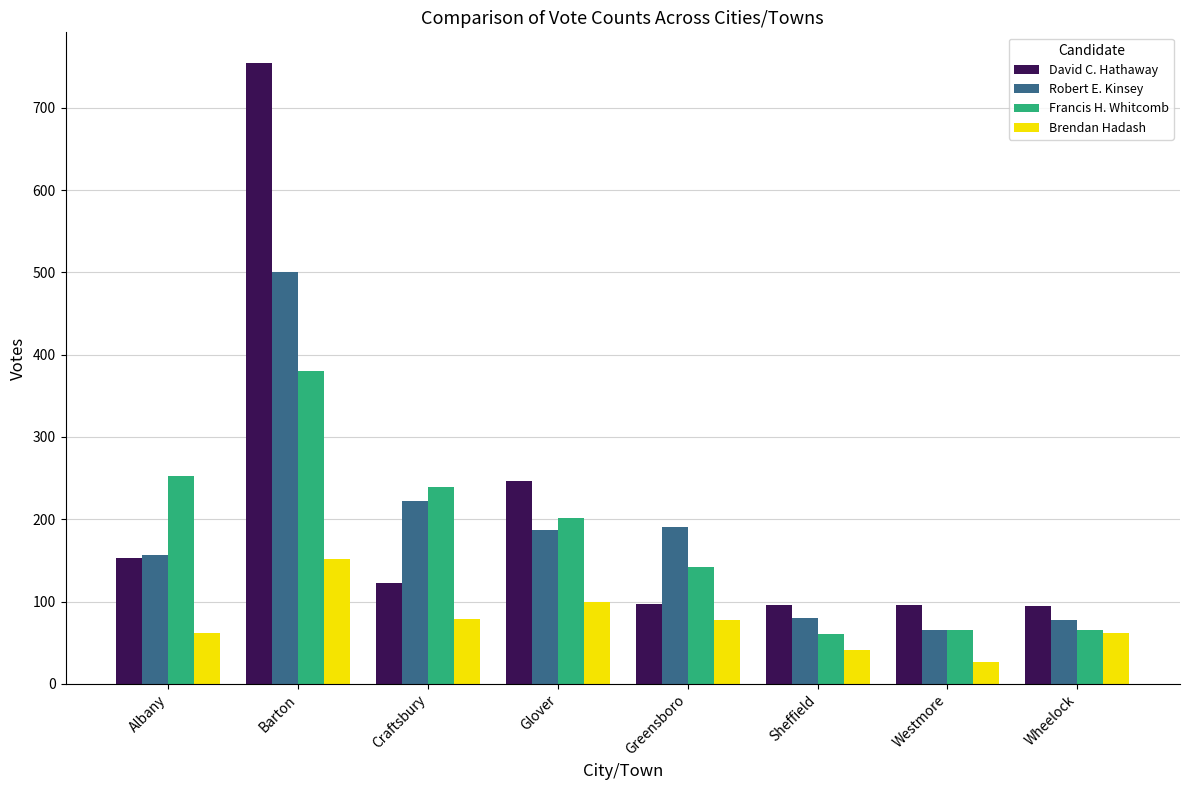

What is the greatest value displayed?

754